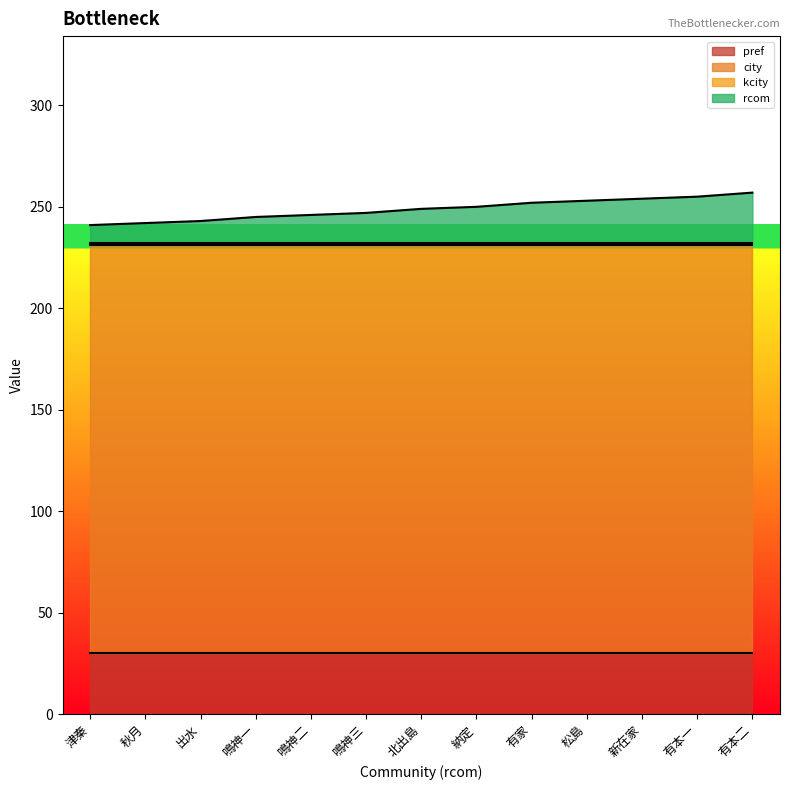

True or false: pref and city intersect in this chart.

False